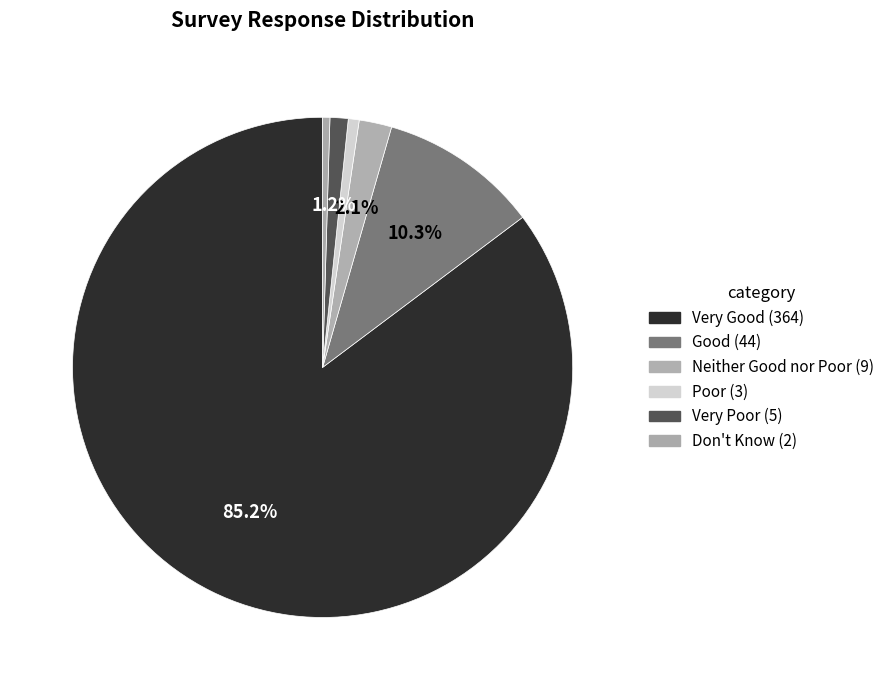

Do Poor and Good together represent more than half of the pie?

No